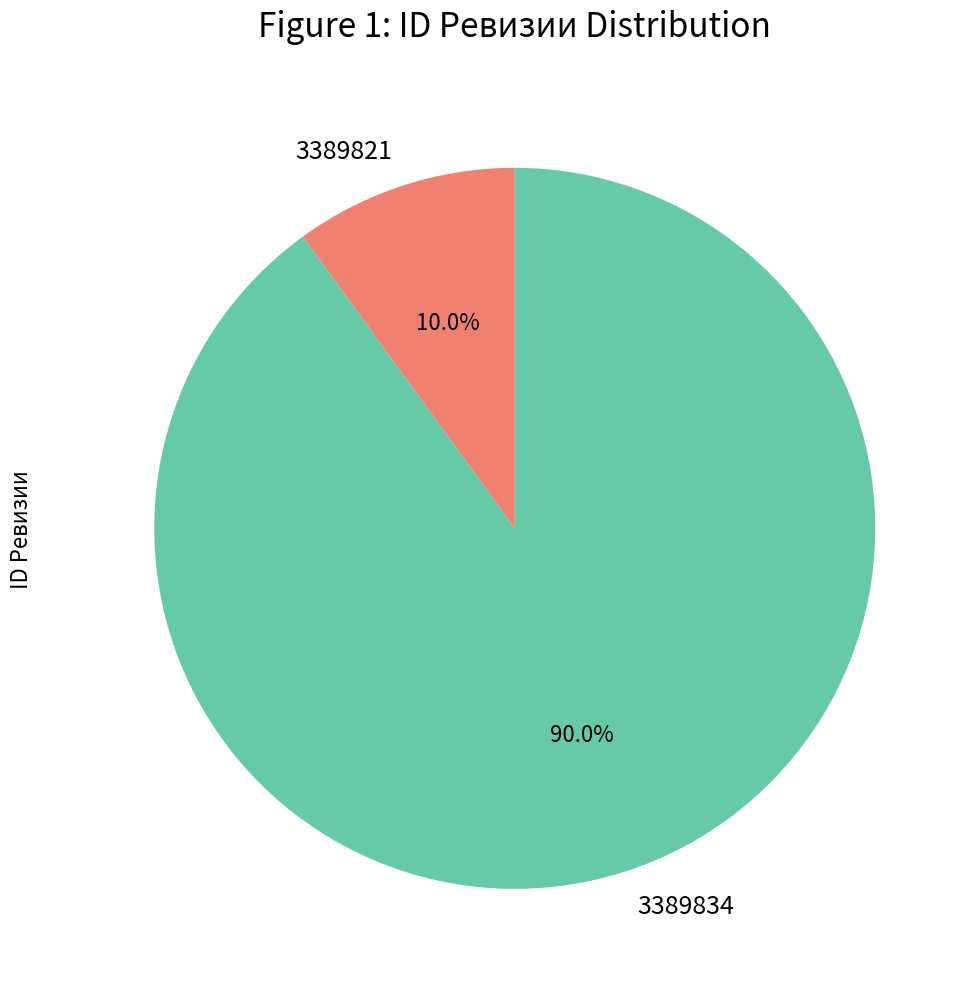

True or false: 3389834 accounts for 90% of the total.

True